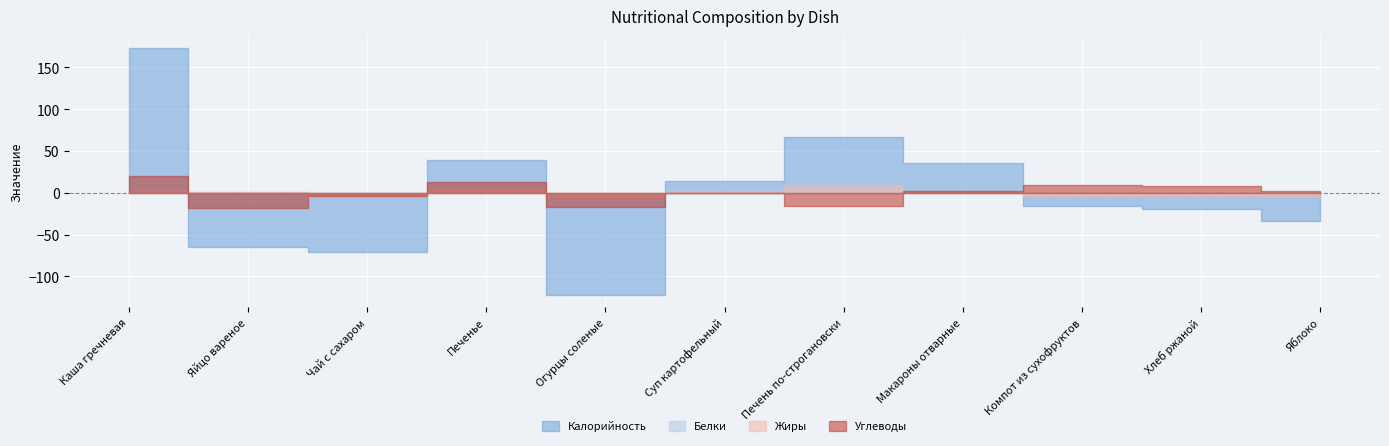

Is the value of Калорийность at Хлеб ржаной greater than the value of Белки at Яйцо вареное?

Yes